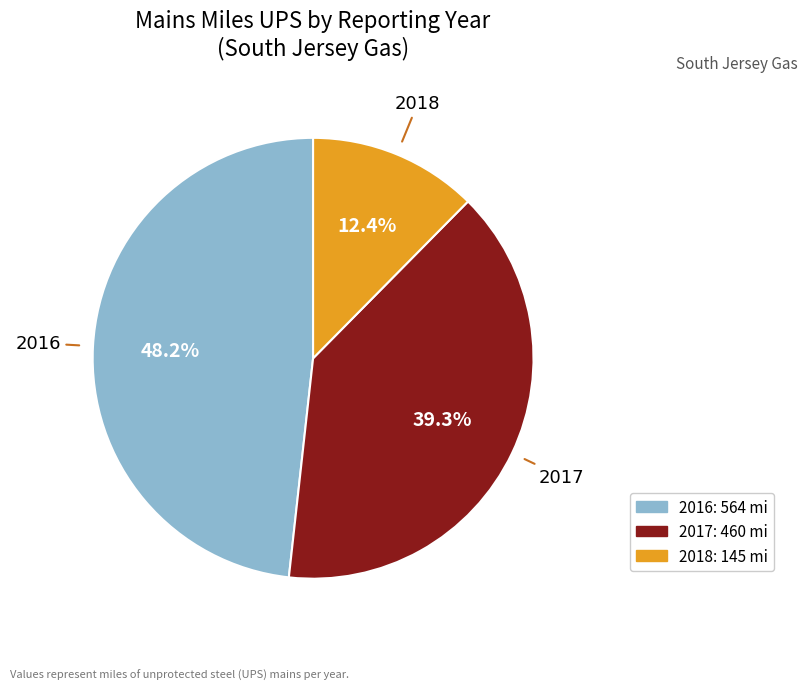

How many slices are in this pie chart?

3